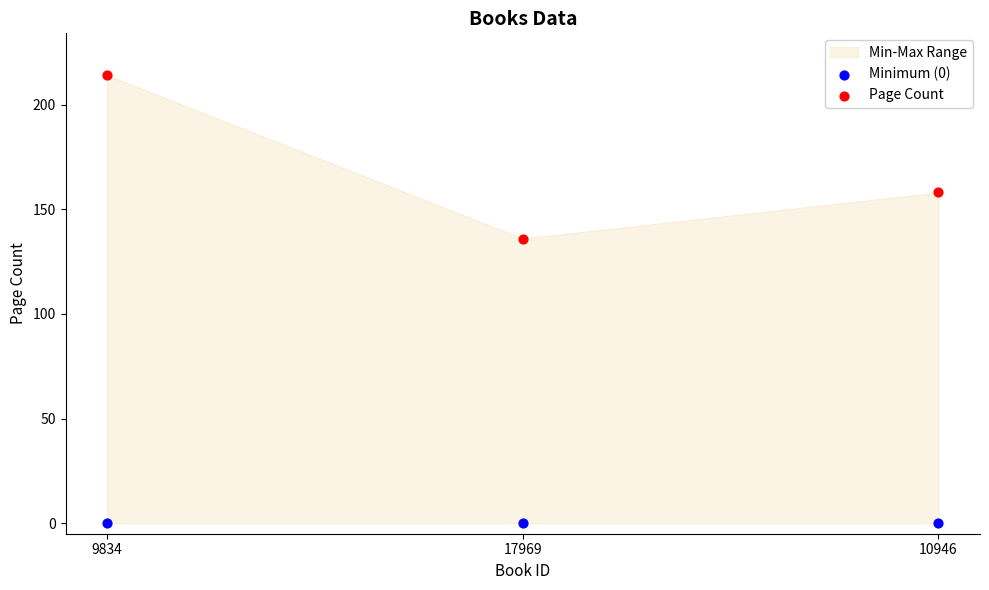

Which series contains the highest Y value?

Page Count